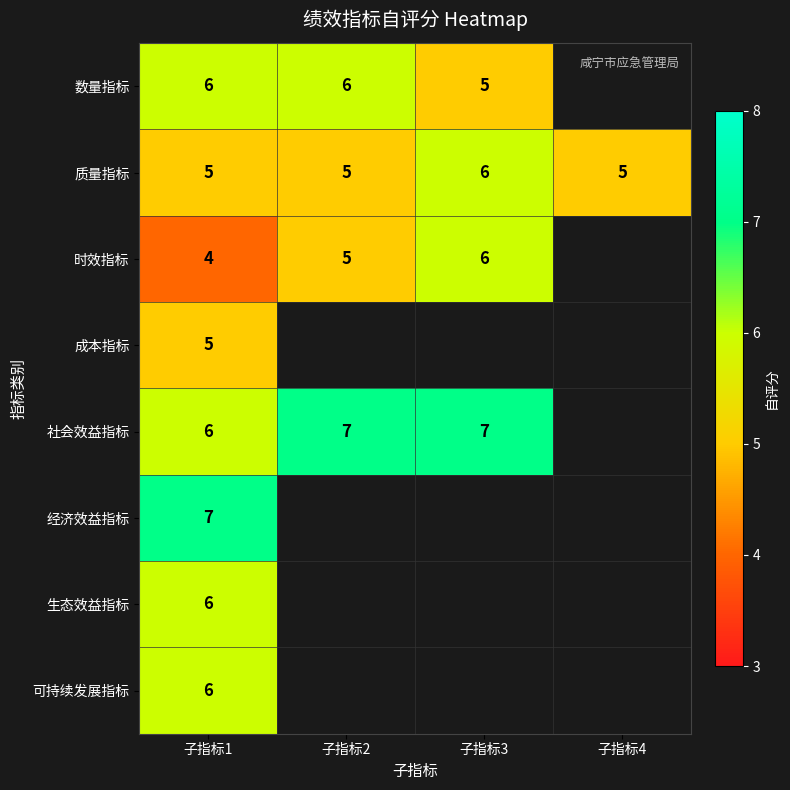

What is the spread (max minus min) of values at 子指标1?

3